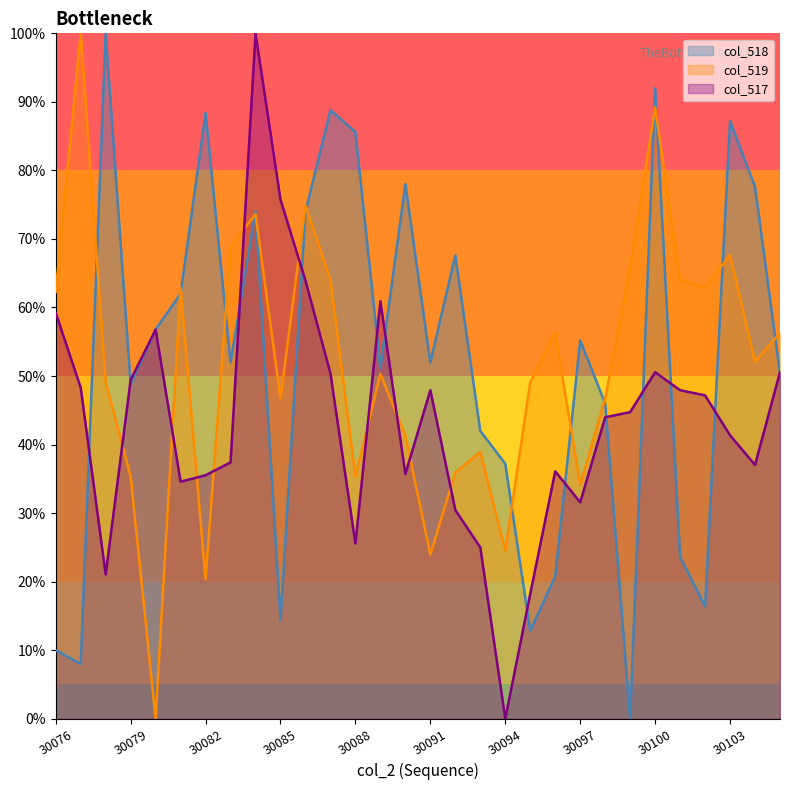

At which category does the data reach its first local peak?

30078